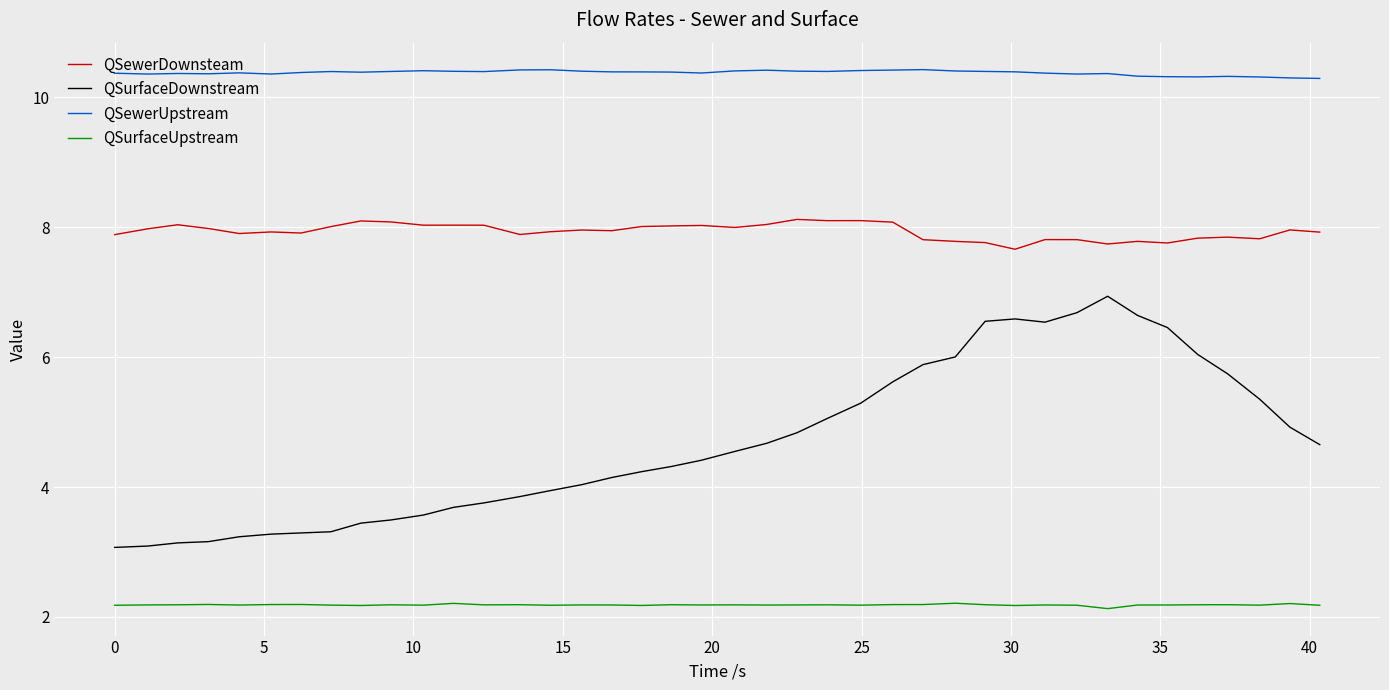

Rank the series by their maximum value, from lowest to highest.

QSurfaceUpstream, QSurfaceDownstream, QSewerDownsteam, QSewerUpstream